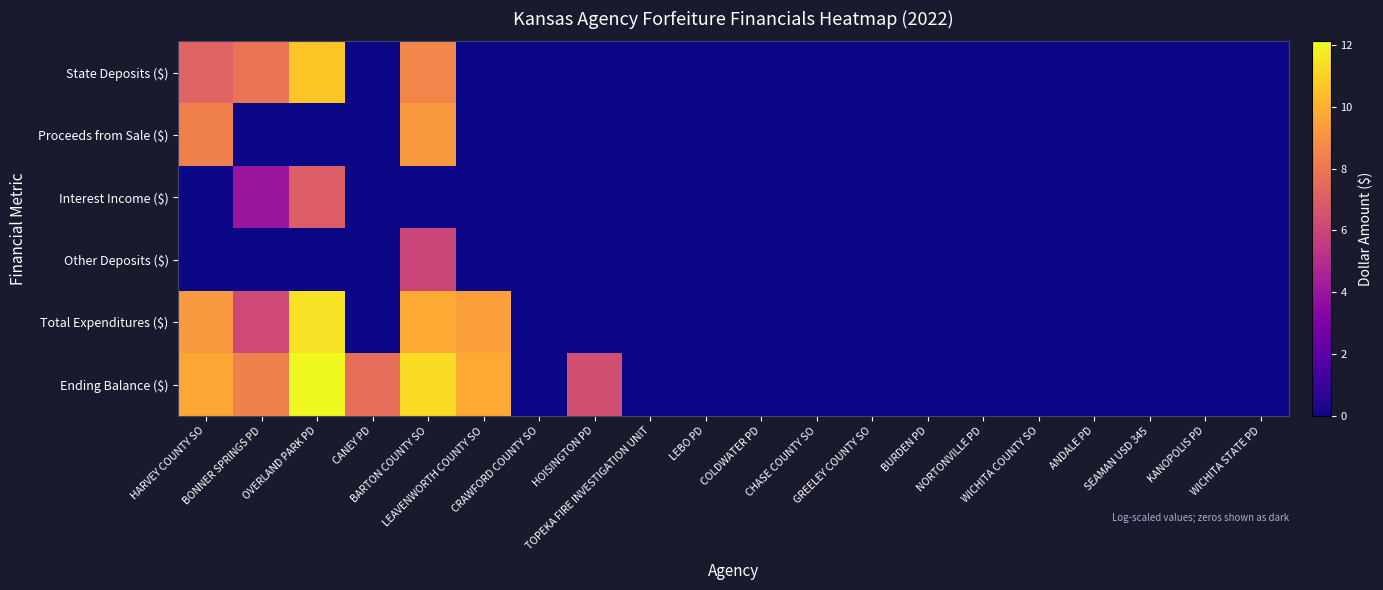

Reading left to right, what are all the values shown in this chart?

State Deposits ($): HARVEY COUNTY SO=7.2	BONNER SPRINGS PD=7.9	OVERLAND PARK PD=10.7	CANEY PD=0.0	BARTON COUNTY SO=8.6	LEAVENWORTH COUNTY SO=0.0	CRAWFORD COUNTY SO=0.0	HOISINGTON PD=0.0	TOPEKA FIRE INVESTIGATION UNIT=0.0	LEBO PD=0.0	COLDWATER PD=0.0	CHASE COUNTY SO=0.0	GREELEY COUNTY SO=0.0	BURDEN PD=0.0	NORTONVILLE PD=0.0	WICHITA COUNTY SO=0.0	ANDALE PD=0.0	SEAMAN USD 345=0.0	KANOPOLIS PD=0.0	WICHITA STATE PD=0.0
Proceeds from Sale ($): HARVEY COUNTY SO=8.4	BONNER SPRINGS PD=0.0	OVERLAND PARK PD=0.0	CANEY PD=0.0	BARTON COUNTY SO=9.2	LEAVENWORTH COUNTY SO=0.0	CRAWFORD COUNTY SO=0.0	HOISINGTON PD=0.0	TOPEKA FIRE INVESTIGATION UNIT=0.0	LEBO PD=0.0	COLDWATER PD=0.0	CHASE COUNTY SO=0.0	GREELEY COUNTY SO=0.0	BURDEN PD=0.0	NORTONVILLE PD=0.0	WICHITA COUNTY SO=0.0	ANDALE PD=0.0	SEAMAN USD 345=0.0	KANOPOLIS PD=0.0	WICHITA STATE PD=0.0
Interest Income ($): HARVEY COUNTY SO=0.0	BONNER SPRINGS PD=4.0	OVERLAND PARK PD=7.0	CANEY PD=0.0	BARTON COUNTY SO=0.0	LEAVENWORTH COUNTY SO=0.0	CRAWFORD COUNTY SO=0.0	HOISINGTON PD=0.0	TOPEKA FIRE INVESTIGATION UNIT=0.0	LEBO PD=0.0	COLDWATER PD=0.0	CHASE COUNTY SO=0.0	GREELEY COUNTY SO=0.0	BURDEN PD=0.0	NORTONVILLE PD=0.0	WICHITA COUNTY SO=0.0	ANDALE PD=0.0	SEAMAN USD 345=0.0	KANOPOLIS PD=0.0	WICHITA STATE PD=0.0
Other Deposits ($): HARVEY COUNTY SO=0.0	BONNER SPRINGS PD=0.0	OVERLAND PARK PD=0.0	CANEY PD=0.0	BARTON COUNTY SO=6.0	LEAVENWORTH COUNTY SO=0.0	CRAWFORD COUNTY SO=0.0	HOISINGTON PD=0.0	TOPEKA FIRE INVESTIGATION UNIT=0.0	LEBO PD=0.0	COLDWATER PD=0.0	CHASE COUNTY SO=0.0	GREELEY COUNTY SO=0.0	BURDEN PD=0.0	NORTONVILLE PD=0.0	WICHITA COUNTY SO=0.0	ANDALE PD=0.0	SEAMAN USD 345=0.0	KANOPOLIS PD=0.0	WICHITA STATE PD=0.0
Total Expenditures ($): HARVEY COUNTY SO=9.2	BONNER SPRINGS PD=6.2	OVERLAND PARK PD=11.5	CANEY PD=0.0	BARTON COUNTY SO=9.8	LEAVENWORTH COUNTY SO=9.4	CRAWFORD COUNTY SO=0.0	HOISINGTON PD=0.0	TOPEKA FIRE INVESTIGATION UNIT=0.0	LEBO PD=0.0	COLDWATER PD=0.0	CHASE COUNTY SO=0.0	GREELEY COUNTY SO=0.0	BURDEN PD=0.0	NORTONVILLE PD=0.0	WICHITA COUNTY SO=0.0	ANDALE PD=0.0	SEAMAN USD 345=0.0	KANOPOLIS PD=0.0	WICHITA STATE PD=0.0
Ending Balance ($): HARVEY COUNTY SO=9.7	BONNER SPRINGS PD=8.4	OVERLAND PARK PD=12.1	CANEY PD=7.7	BARTON COUNTY SO=11.3	LEAVENWORTH COUNTY SO=9.8	CRAWFORD COUNTY SO=0.0	HOISINGTON PD=6.4	TOPEKA FIRE INVESTIGATION UNIT=0.0	LEBO PD=0.0	COLDWATER PD=0.0	CHASE COUNTY SO=0.0	GREELEY COUNTY SO=0.0	BURDEN PD=0.0	NORTONVILLE PD=0.0	WICHITA COUNTY SO=0.0	ANDALE PD=0.0	SEAMAN USD 345=0.0	KANOPOLIS PD=0.0	WICHITA STATE PD=0.0